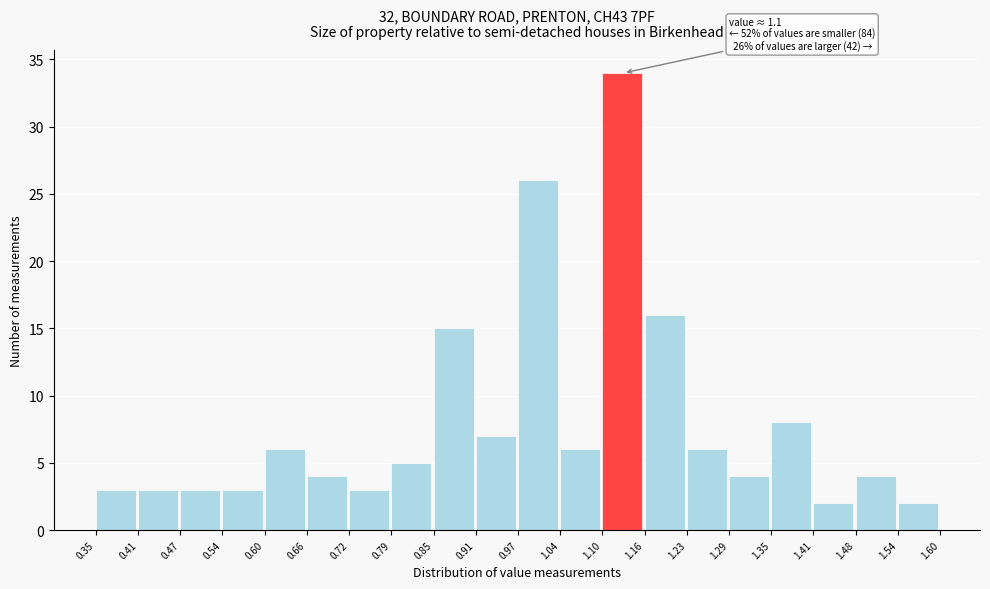

Over which range of the x-axis is the bar tallest?

1.10 to 1.16